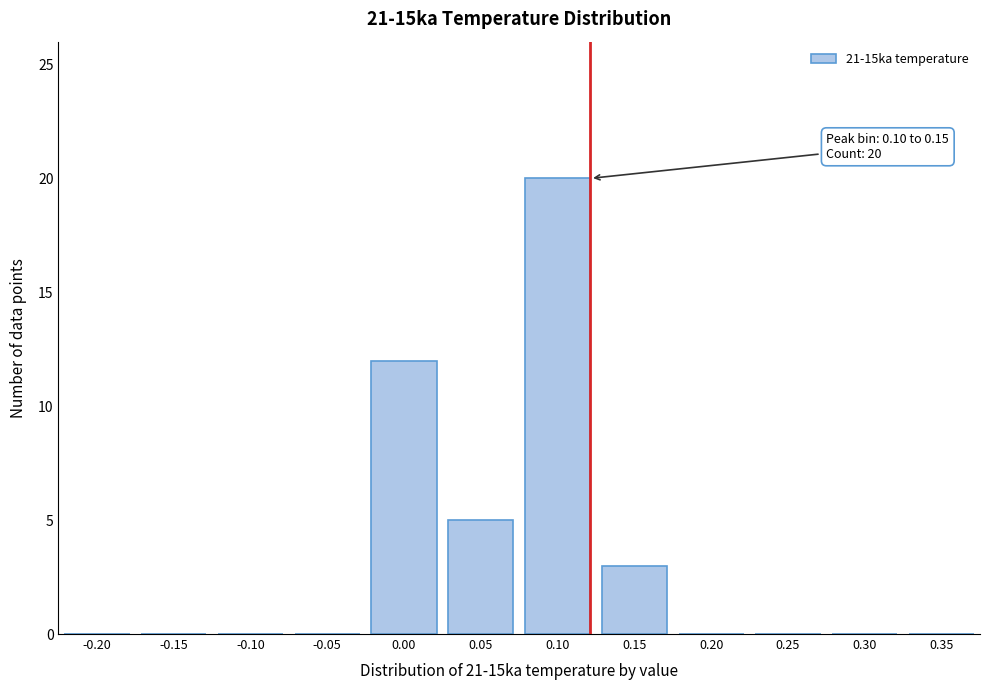

Reading right to left, what are all the values shown in this chart?

0.35=0	0.30=0	0.25=0	0.20=0	0.15=3	0.10=20	0.05=5	0.00=12	-0.05=0	-0.10=0	-0.15=0	-0.20=0